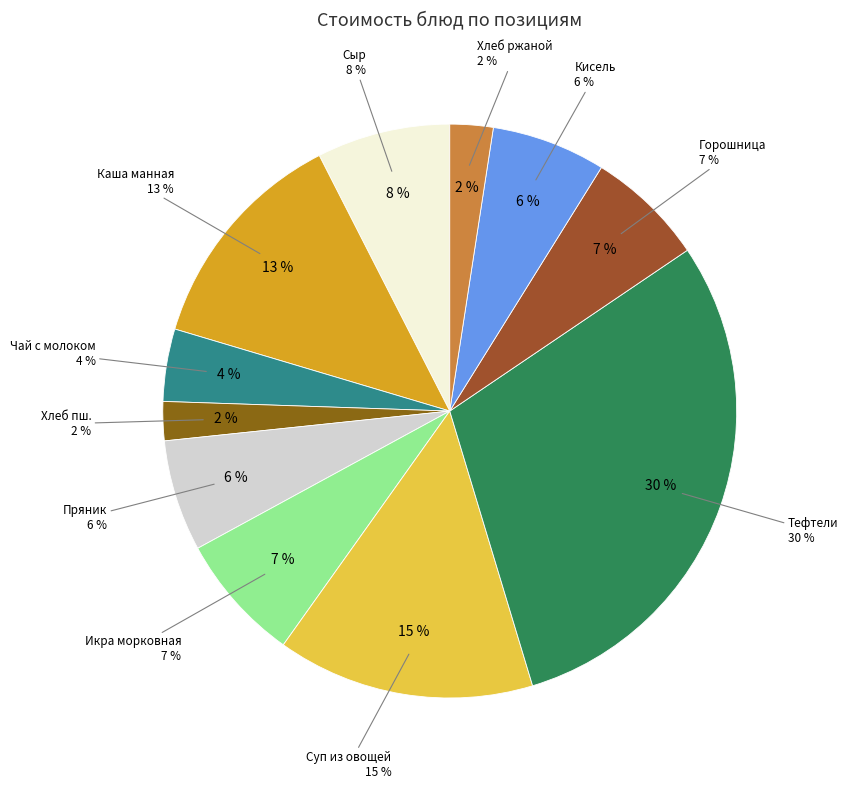

Does Кондитерское изделие (пряник) represent more than half of the total?

No